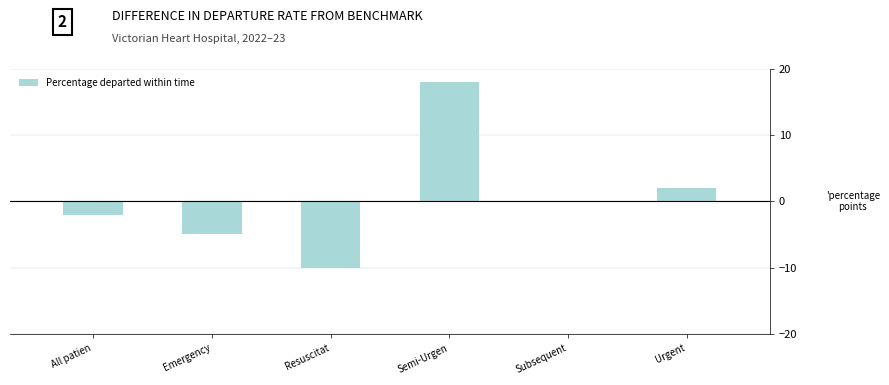

What is the sum of the values at Emergency and Urgent?

-3